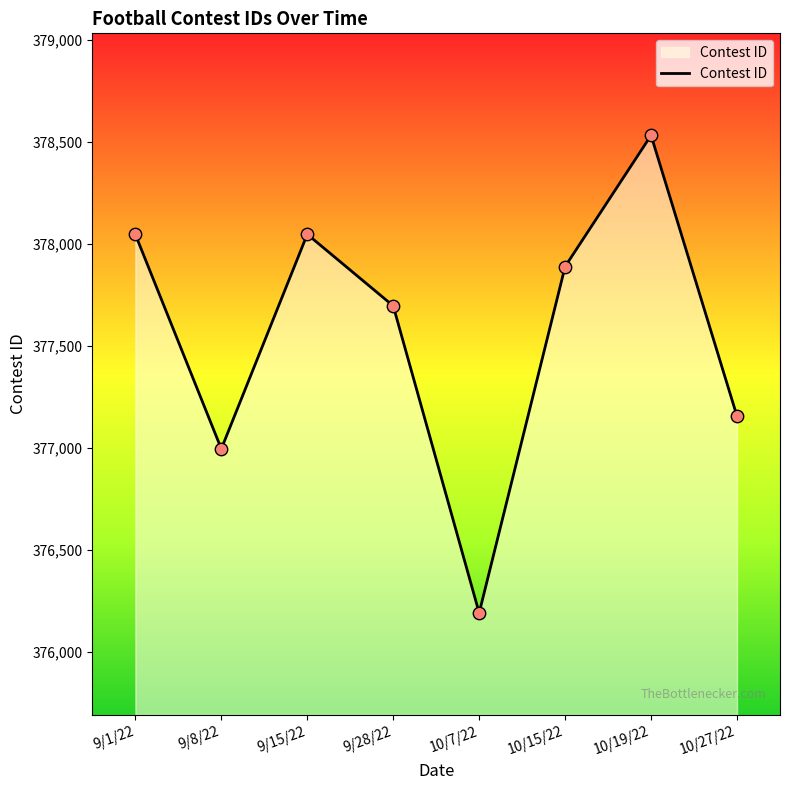

Approximately how many times larger is the value at 9/15/22 compared to 10/19/22?

1.0